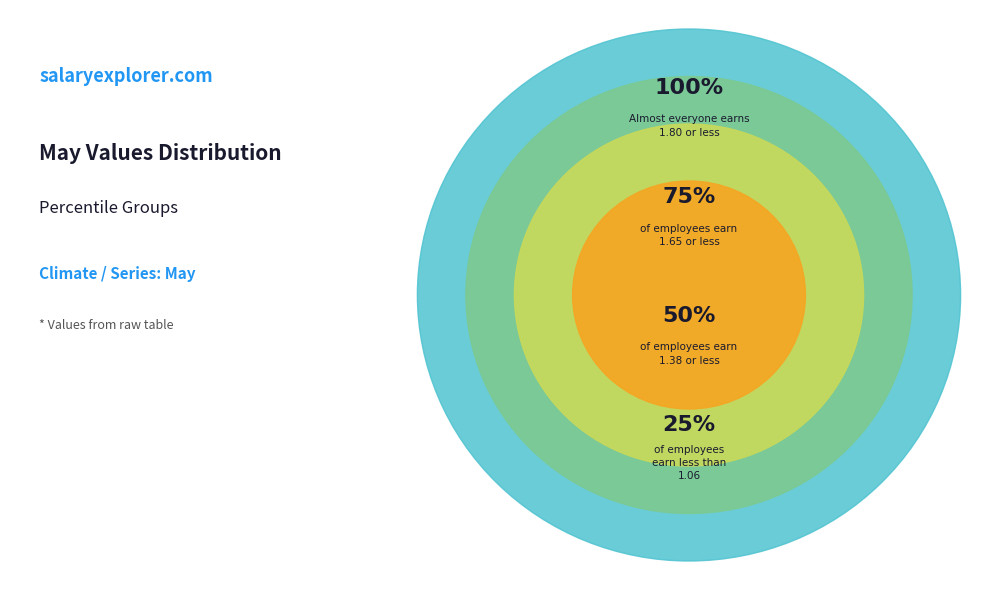

What is the ratio of the value at pct95 to the value at pct75?

1.1